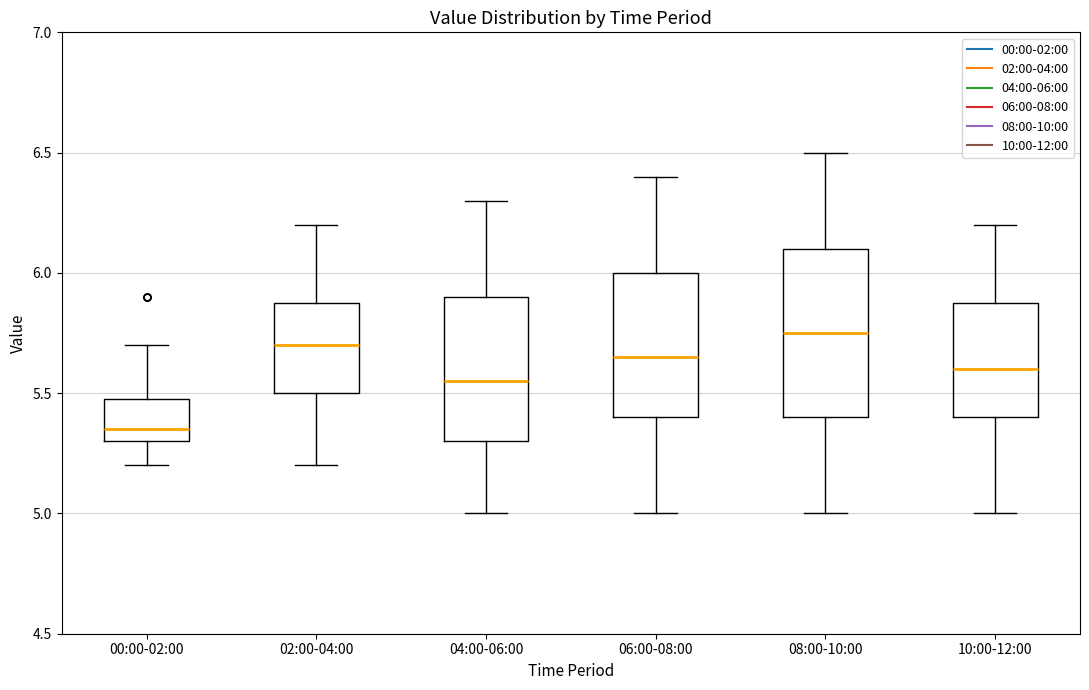

Reading left to right, read every box against the y-axis: the position of its median line, the range the box covers, and the ends of its whiskers. The values are not printed on the chart, so give them approximately, as read against the axis.

00:00-02:00: median 5.35, box 5.30 to 5.50, whiskers 5.20 to 5.70
02:00-04:00: median 5.70, box 5.50 to 5.90, whiskers 5.20 to 6.20
04:00-06:00: median 5.55, box 5.30 to 5.90, whiskers 5.00 to 6.30
06:00-08:00: median 5.65, box 5.40 to 6.00, whiskers 5.00 to 6.40
08:00-10:00: median 5.75, box 5.40 to 6.10, whiskers 5.00 to 6.50
10:00-12:00: median 5.60, box 5.40 to 5.90, whiskers 5.00 to 6.20